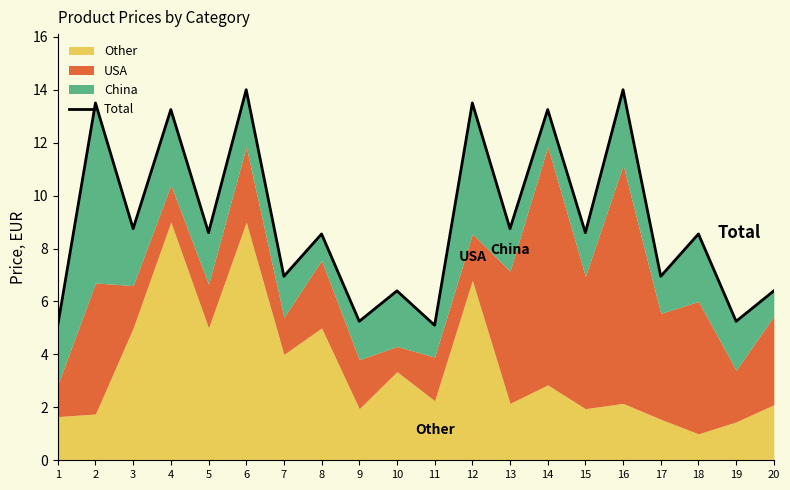

True or false: the data has more than 2 interior local peaks.

True